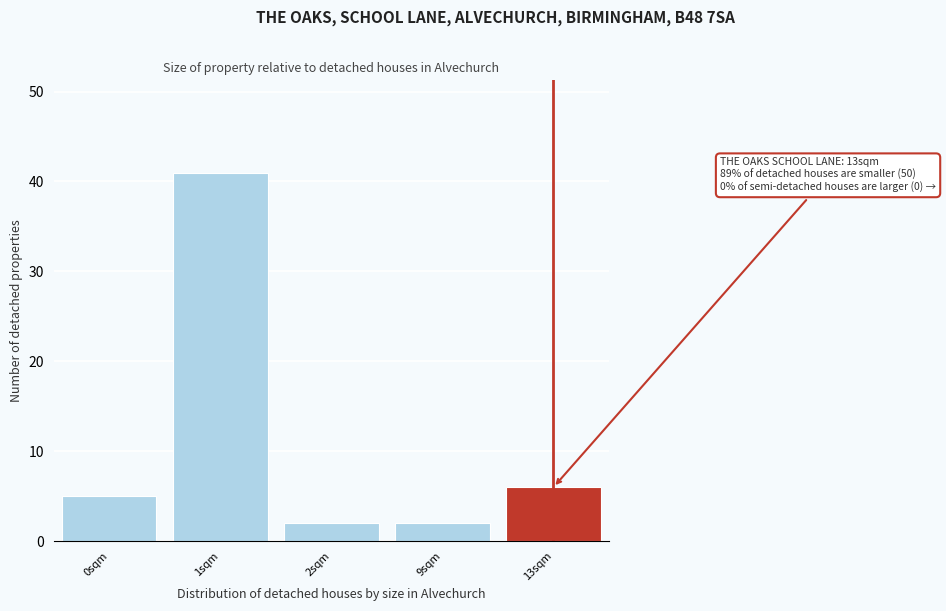

Reading left to right, what are all the values shown in this chart?

0sqm=5	1sqm=41	2sqm=2	9sqm=2	13sqm=6